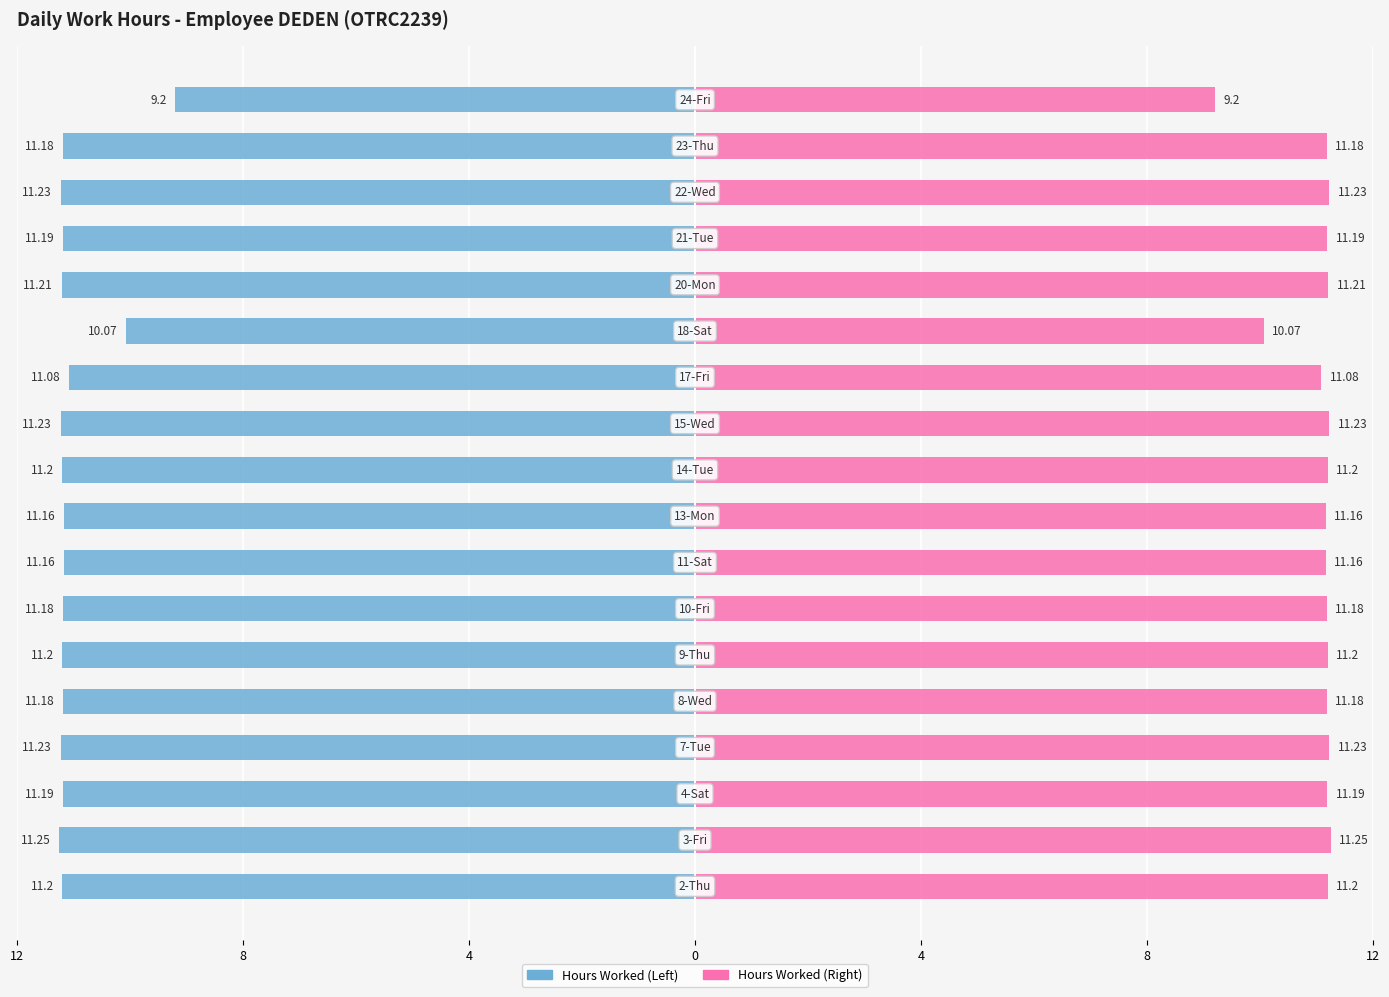

Which series has the largest range (max minus min)?

Hours Worked